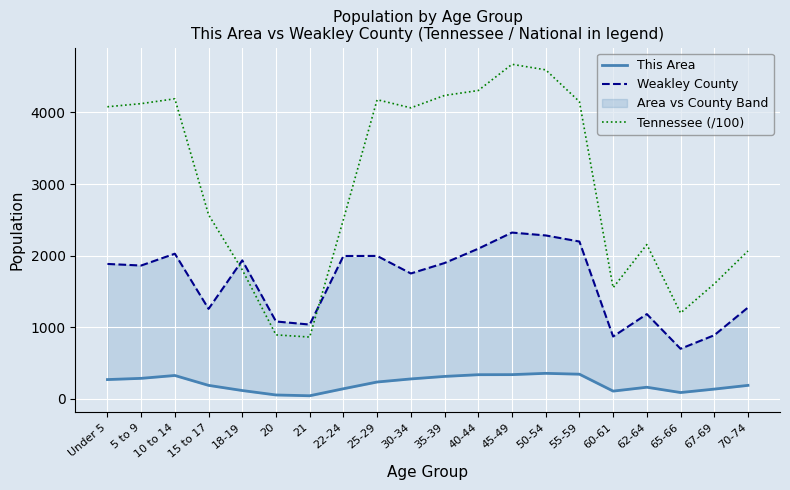

True or false: Tennessee (/100) has a value of 1624.0 at 22-24.

False